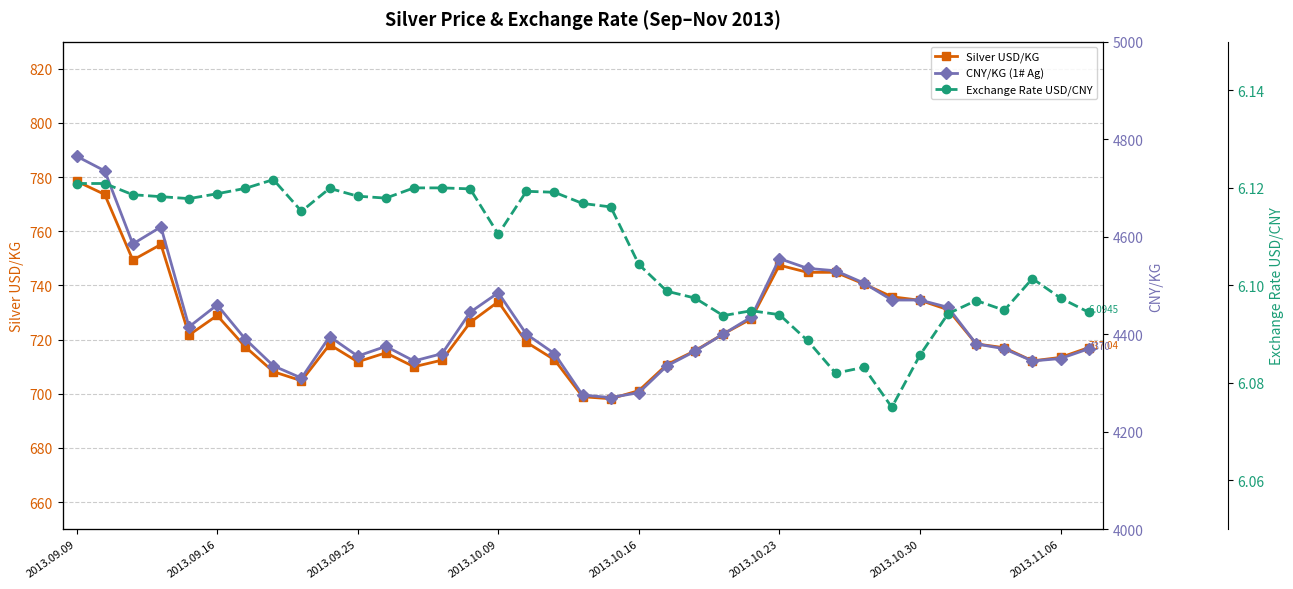

True or false: Silver USD/KG has more than 1 interior local peaks.

True